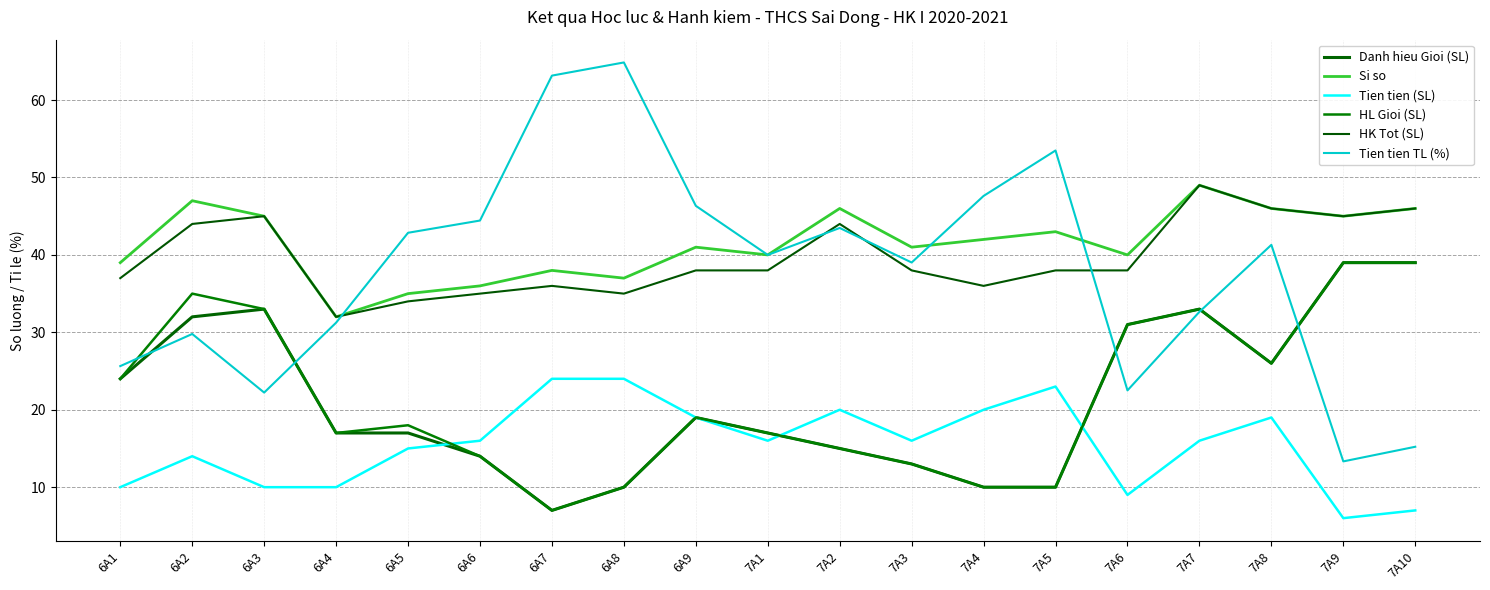

Reading left to right, what are all the values shown in this chart?

Danh hieu Gioi (SL): 24.0	32.0	33.0	17.0	17.0	14.0	7.0	10.0	19.0	17.0	15.0	13.0	10.0	10.0	31.0	33.0	26.0	39.0	39.0
Si so: 39.0	47.0	45.0	32.0	35.0	36.0	38.0	37.0	41.0	40.0	46.0	41.0	42.0	43.0	40.0	49.0	46.0	45.0	46.0
Tien tien (SL): 10.0	14.0	10.0	10.0	15.0	16.0	24.0	24.0	19.0	16.0	20.0	16.0	20.0	23.0	9.0	16.0	19.0	6.0	7.0
HL Gioi (SL): 24.0	35.0	33.0	17.0	18.0	14.0	7.0	10.0	19.0	17.0	15.0	13.0	10.0	10.0	31.0	33.0	26.0	39.0	39.0
HK Tot (SL): 37.0	44.0	45.0	32.0	34.0	35.0	36.0	35.0	38.0	38.0	44.0	38.0	36.0	38.0	38.0	49.0	46.0	45.0	46.0
Tien tien TL (%): 25.6	29.8	22.2	31.2	42.9	44.4	63.2	64.9	46.3	40.0	43.5	39.0	47.6	53.5	22.5	32.6	41.3	13.3	15.2